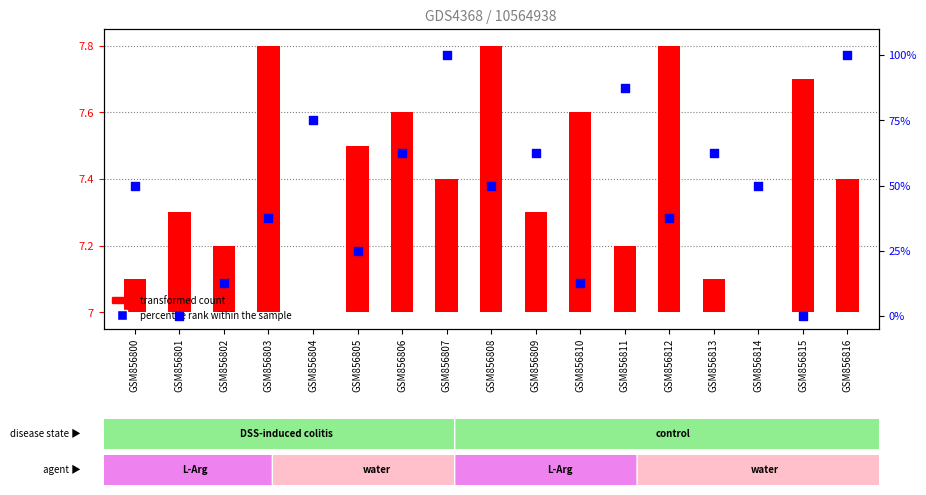

What are all the series names shown in the legend?

transformed count, percentile rank within the sample